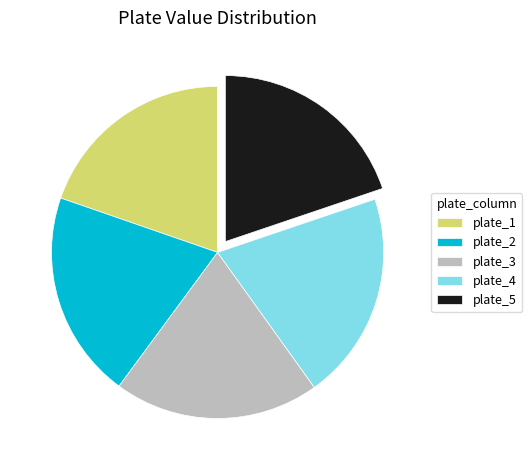

Combined, do plate_1 and plate_2 account for over 50%?

No